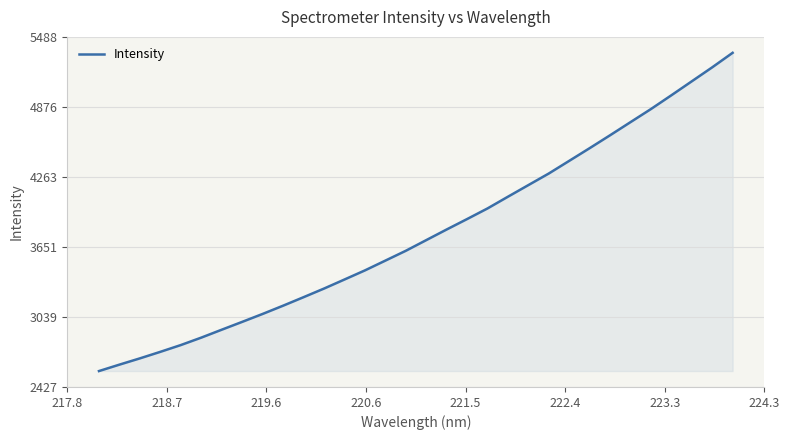

What is the minimum value shown in the chart?

2566.0